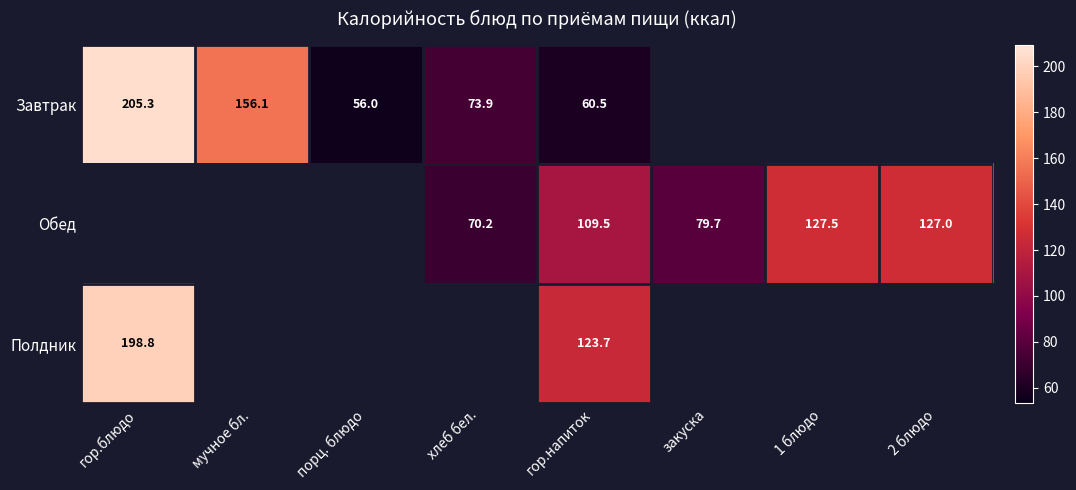

The Завтрак series shows 156.1 at мучное бл.. True or false?

True